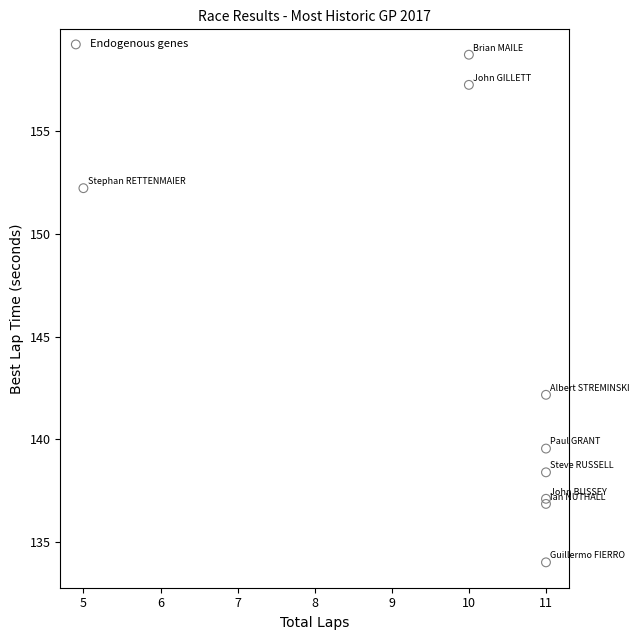

What Y value in the scatter plot is closest to 146?

142.2